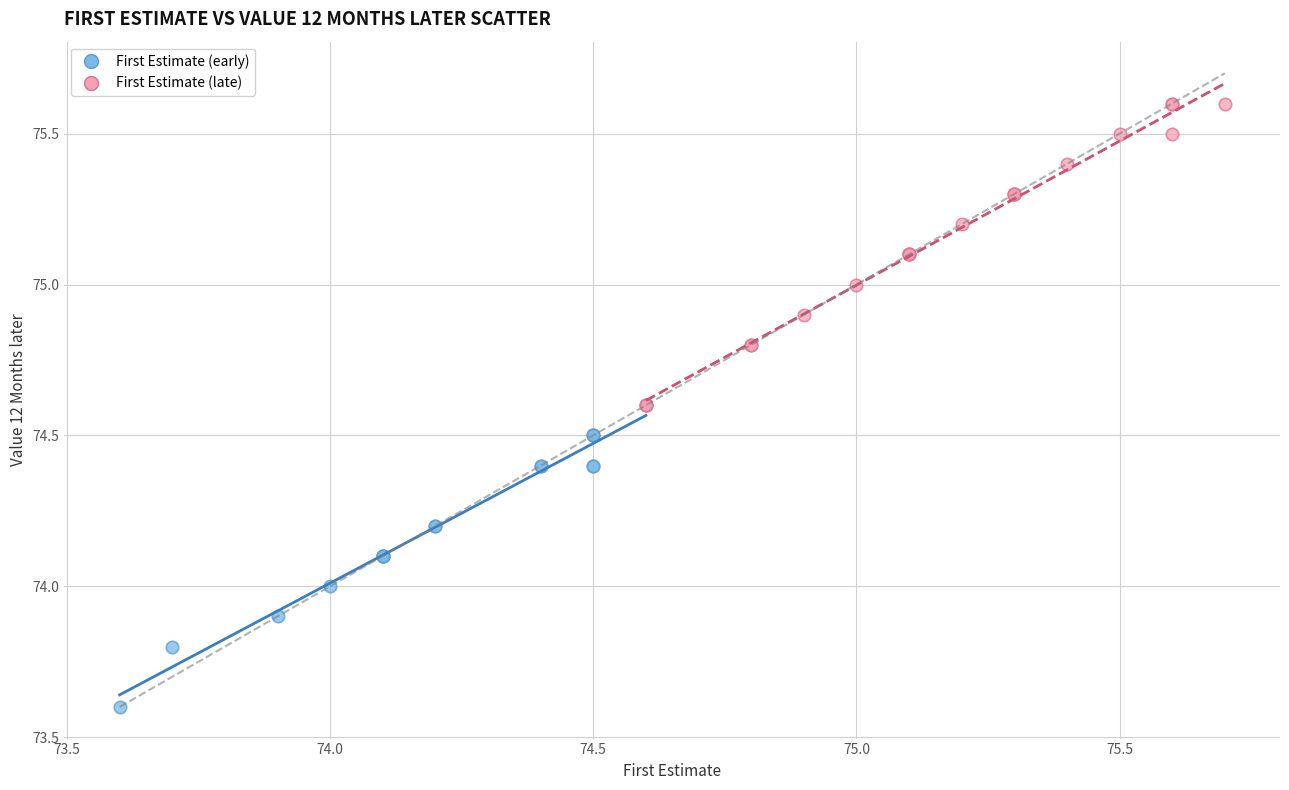

Which series contains the lowest Y value?

First Estimate (early)